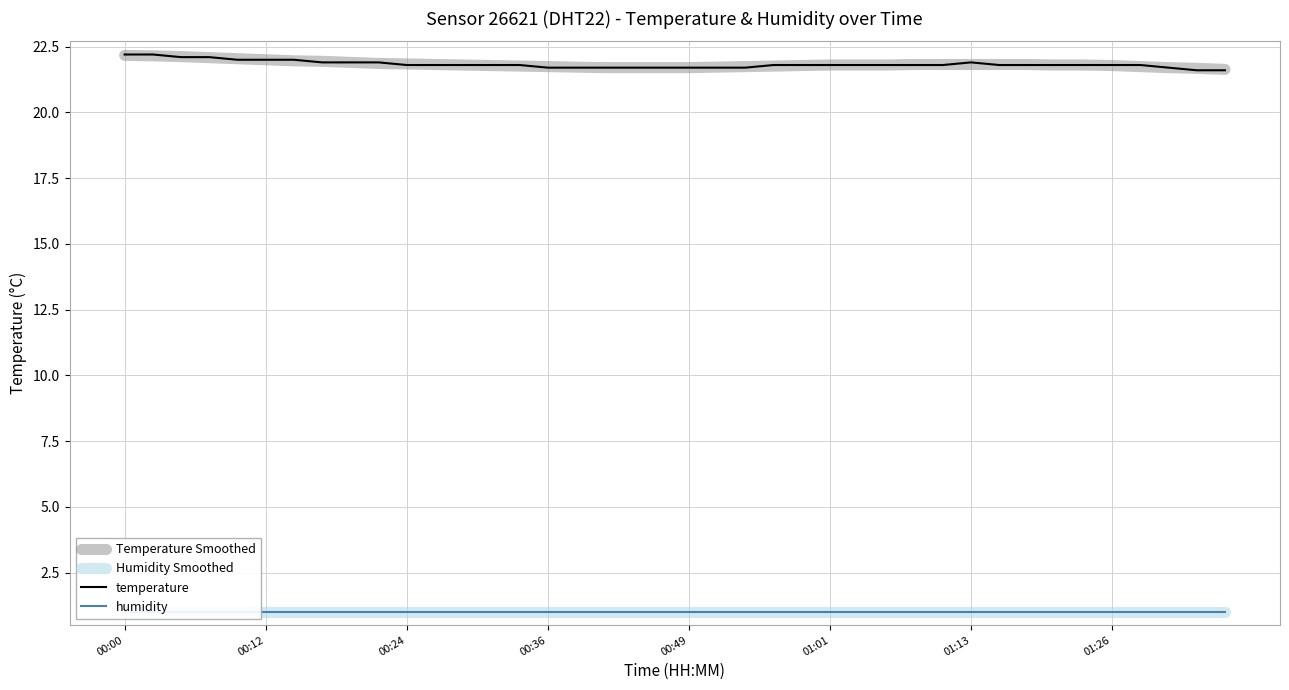

How many lines are shown in the chart?

4